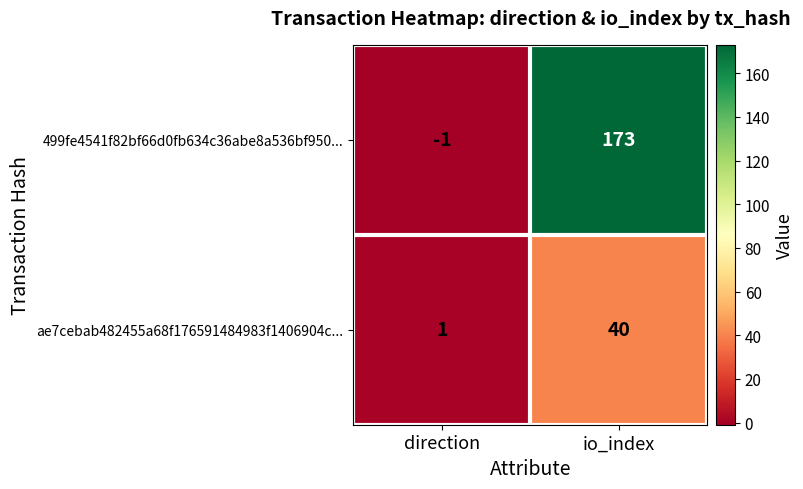

What is the minimum value shown in the chart?

-1